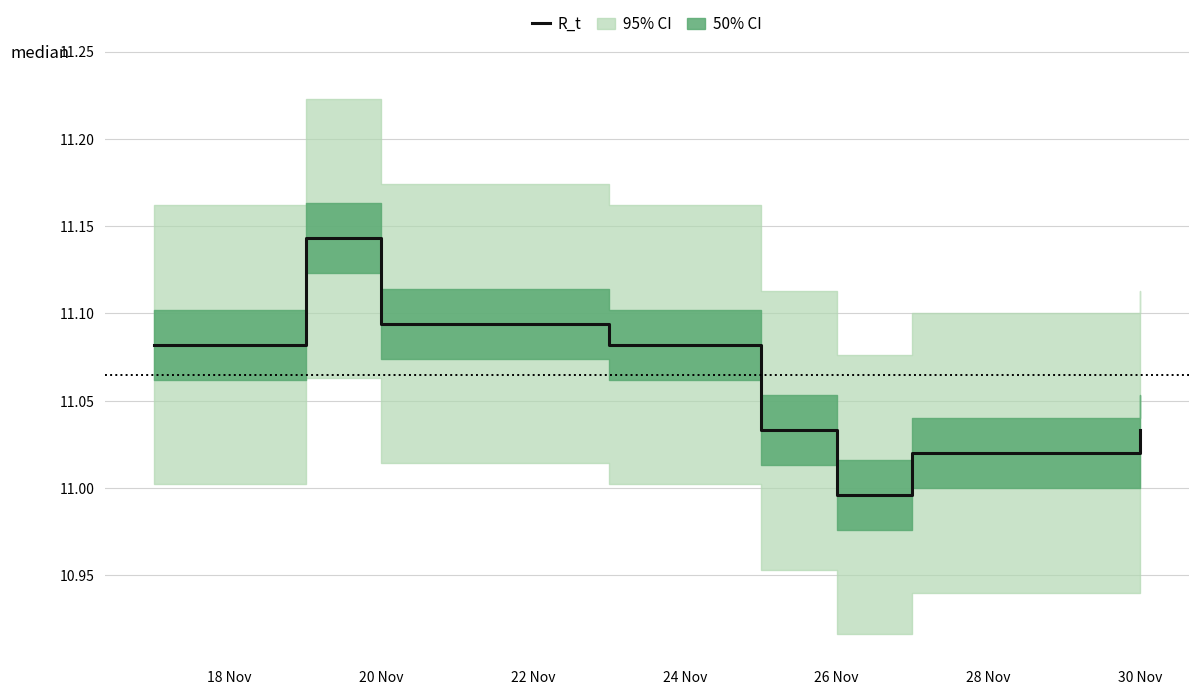

Is it true that R_t equals 2.9 at 26 Nov?

False